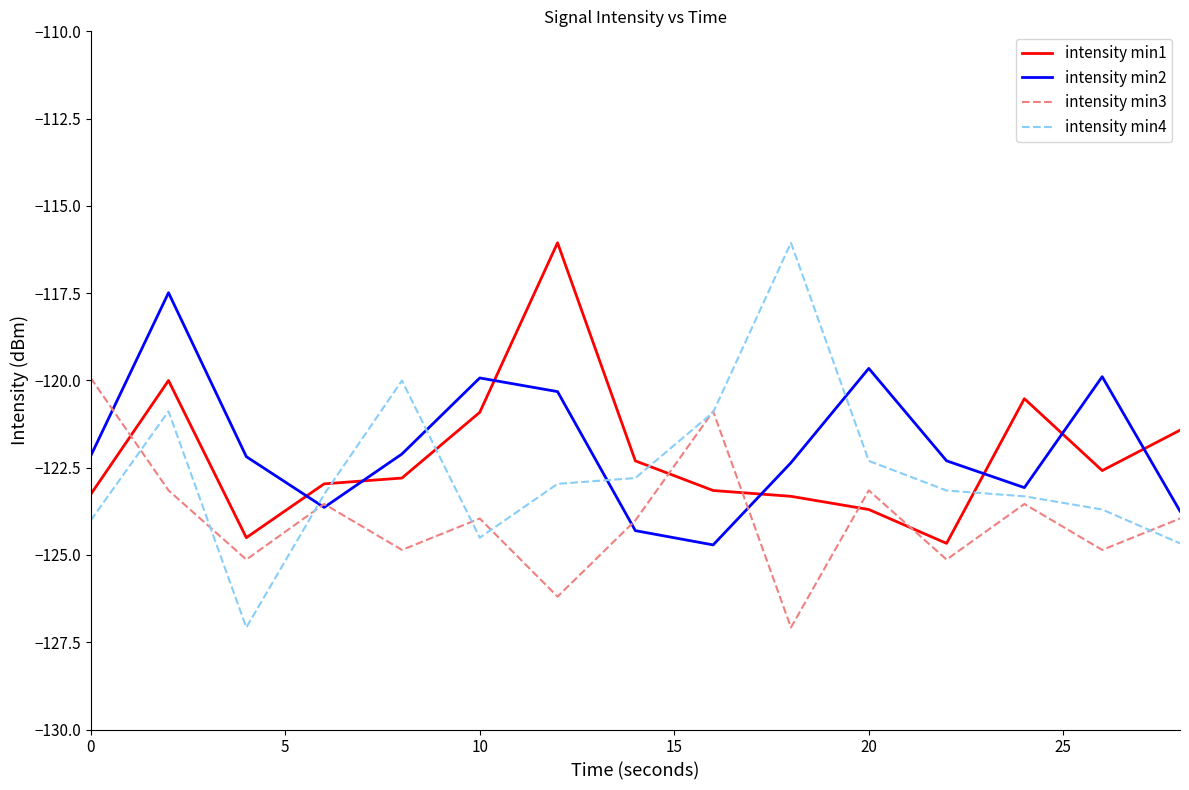

How many times do intensity min3 and intensity min1 cross each other?

5